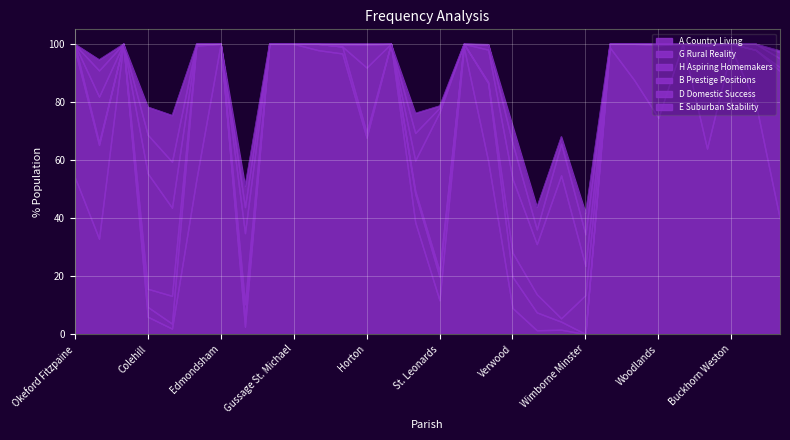

At which label is H Aspiring Homemakers closest to 11?

Corfe Mullen